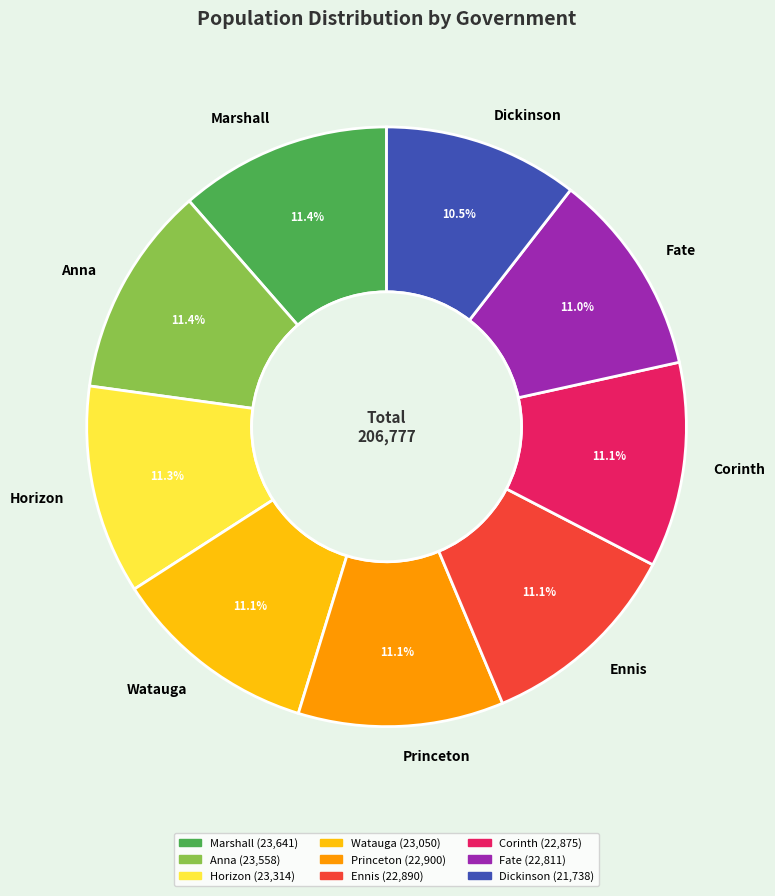

What is the ratio of the value at Marshall to the value at Horizon?

1.0